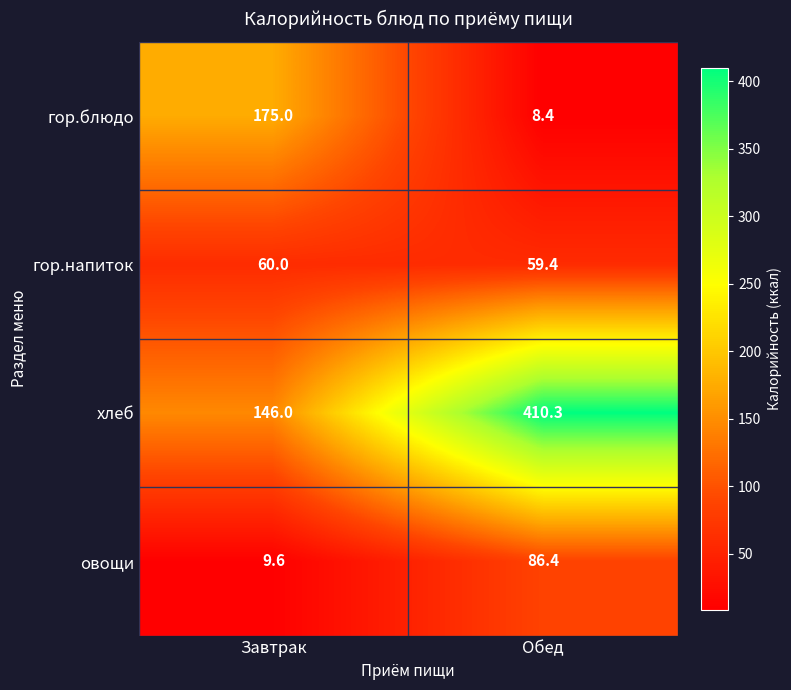

The хлеб series shows 410.3 at Обед. True or false?

True